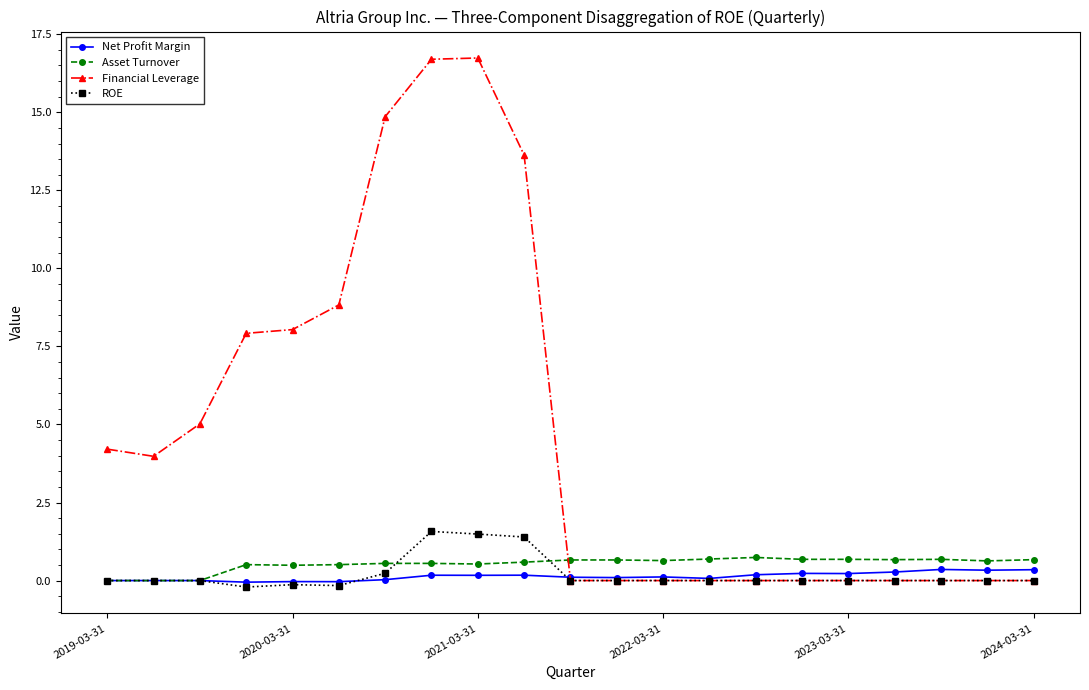

True or false: Net Profit Margin has more than 1 interior local peaks.

True